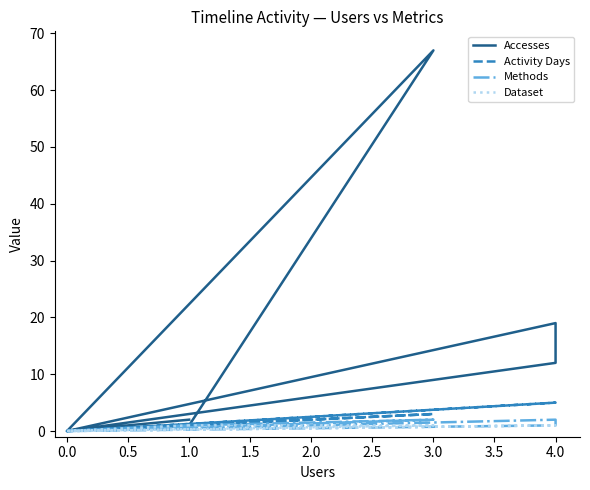

Reading left to right, extract all data points from this chart.

Accesses: 2	0	0	0	19	12	0	0	67	1
Activity Days: 1	0	0	0	5	5	0	0	3	1
Methods: 1	0	0	0	1	2	0	0	2	1
Dataset: 1	0	0	0	1	1	0	0	1	1